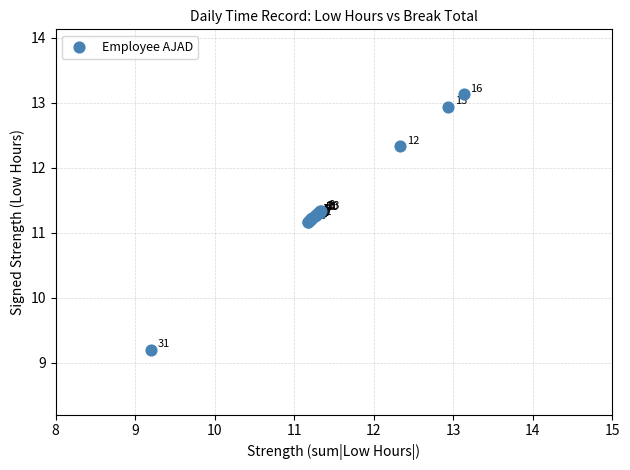

What Y value in the scatter plot is closest to 11?

11.2